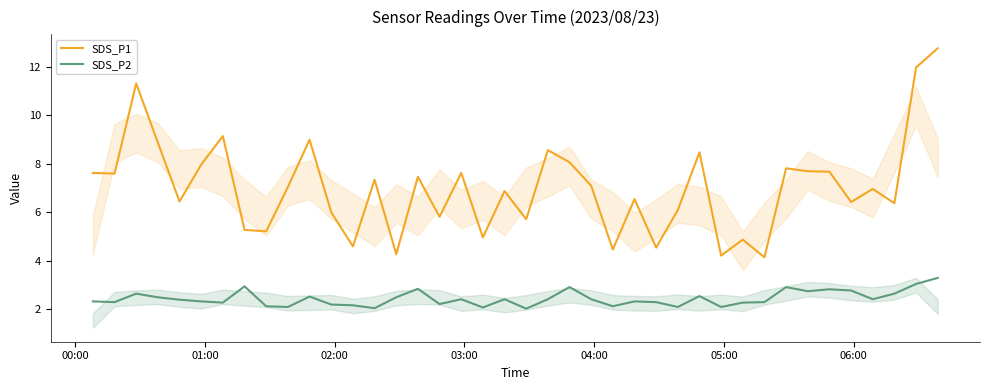

Which series has the largest total across all categories?

SDS_P1